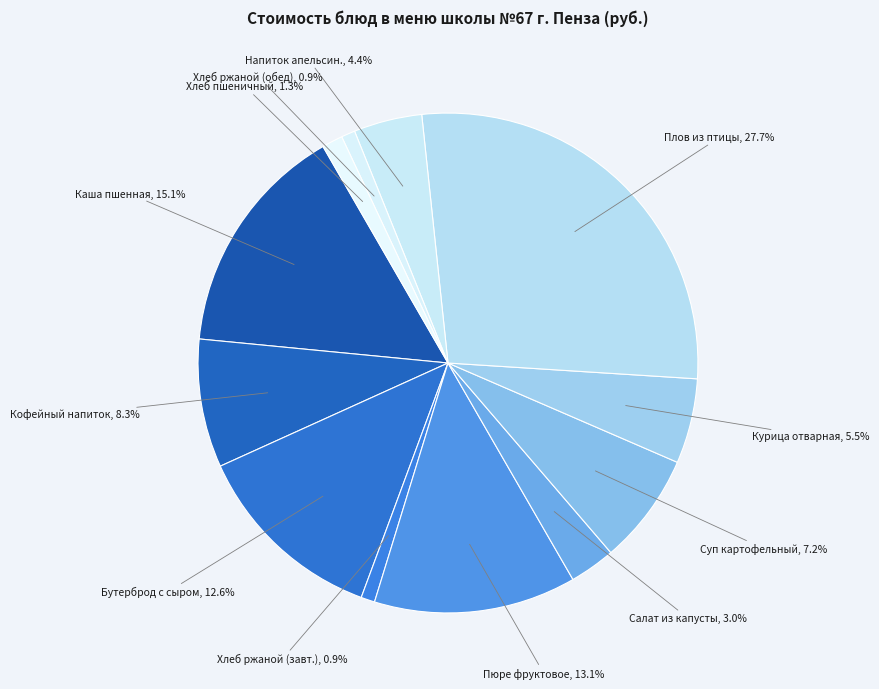

Count the number of slices in the pie.

12